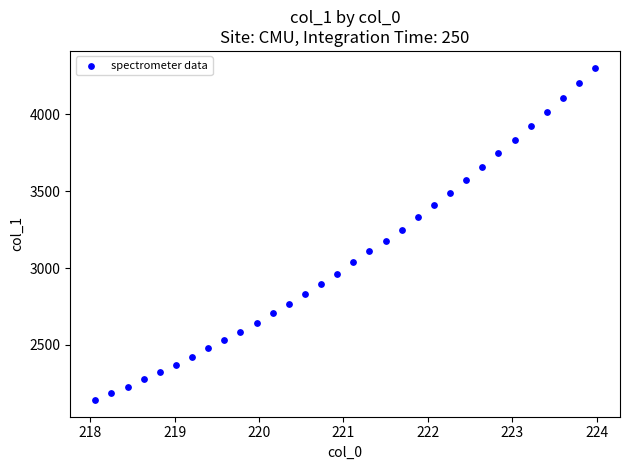

How many data points are displayed?

32